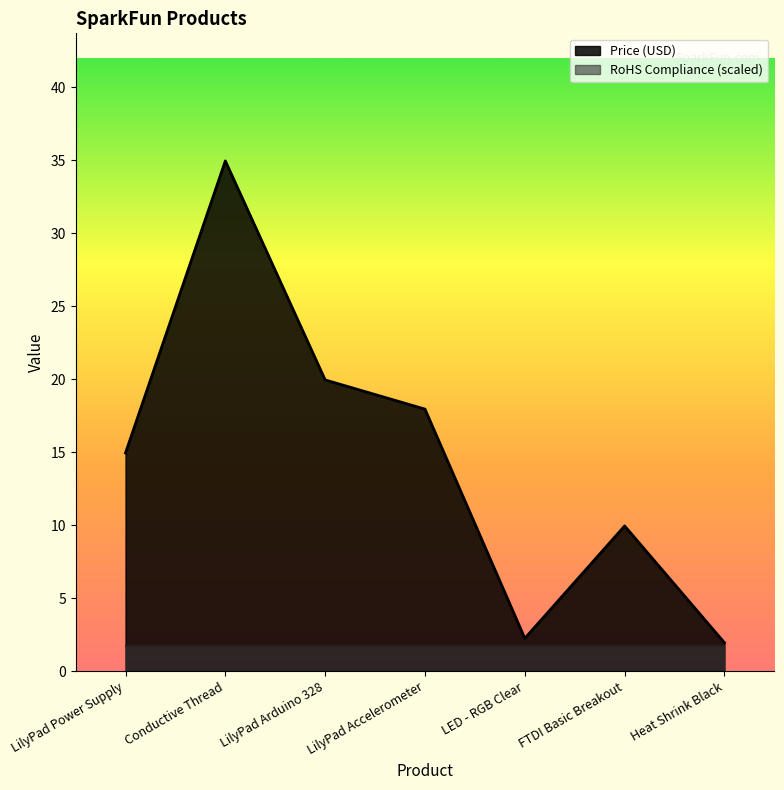

What is the label of the 6th point from the right?

Conductive Thread